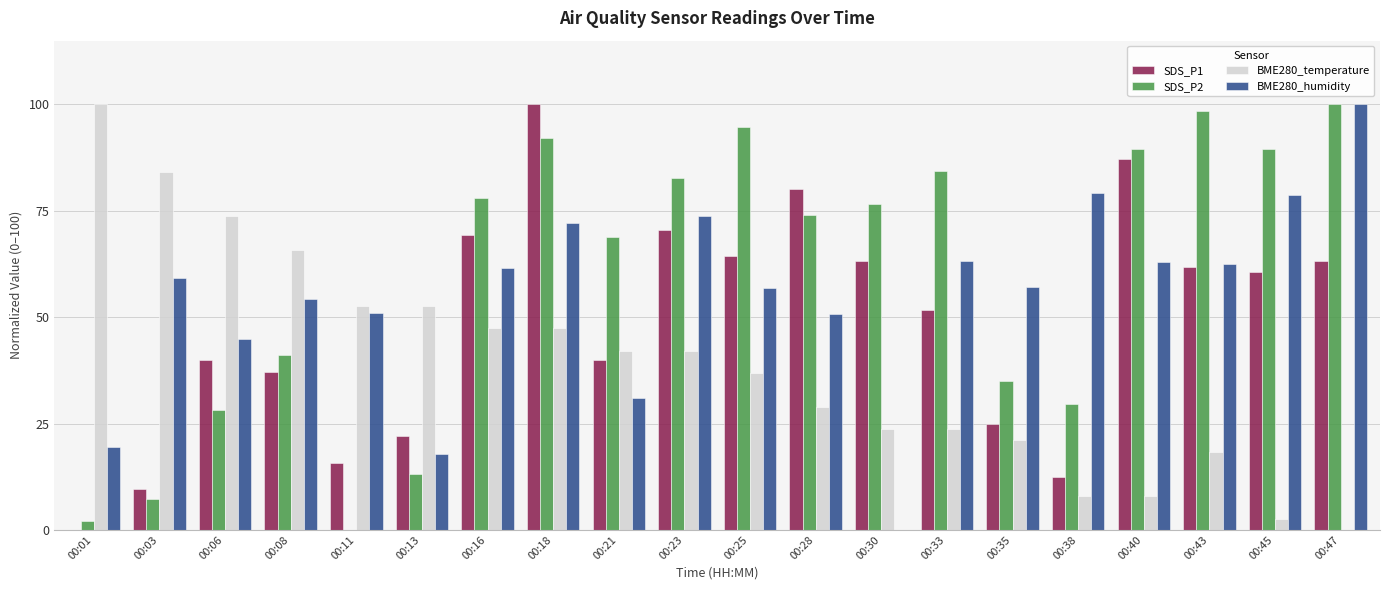

What is the maximum value shown in the chart?

100.0